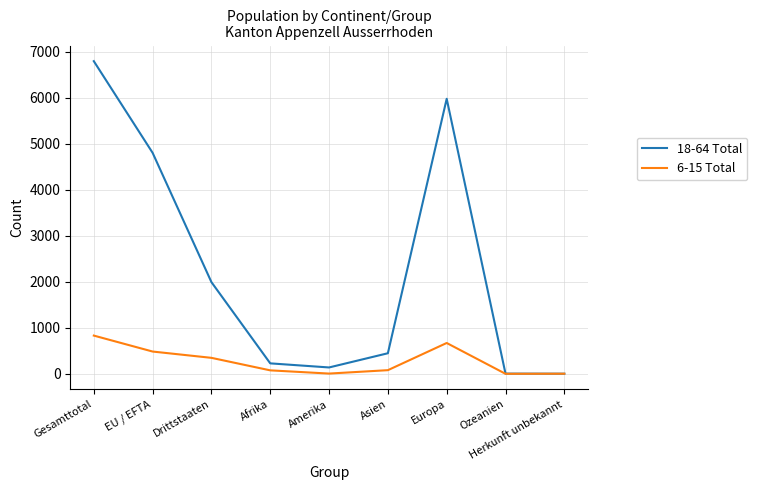

Which series has the widest spread of values?

18-64 Total